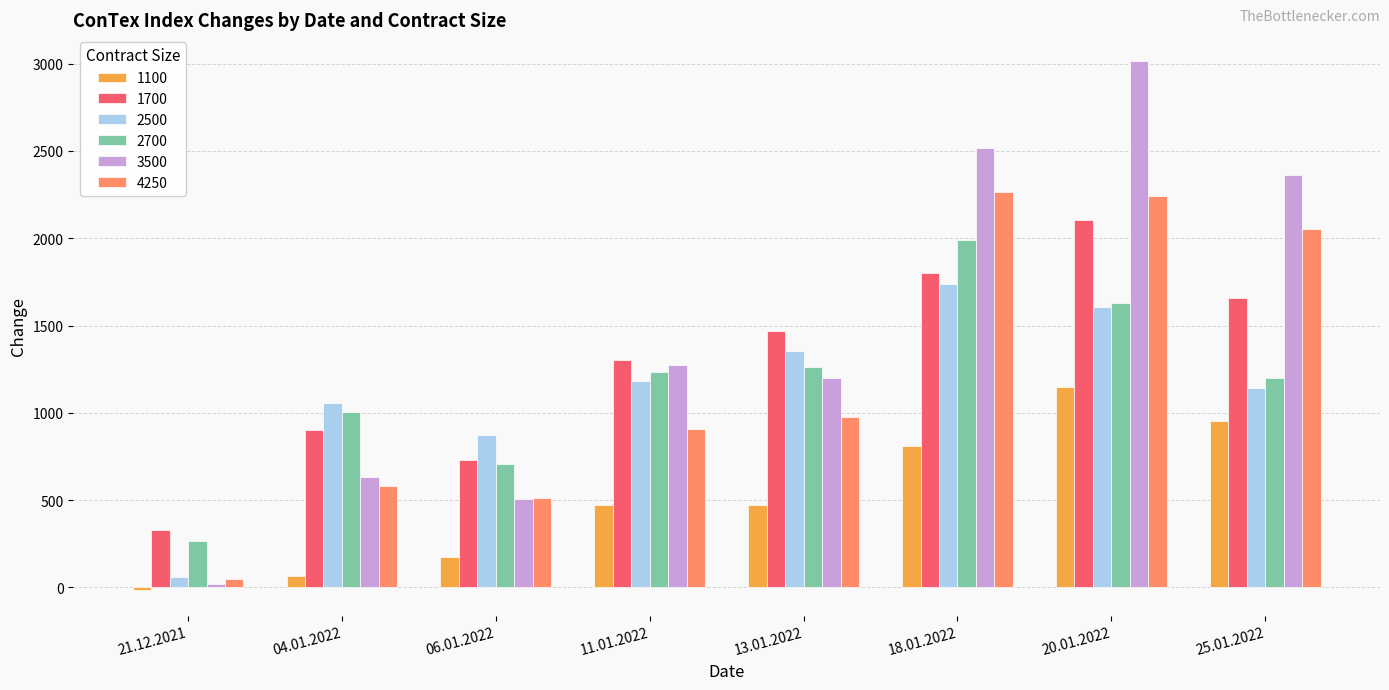

The value of 4250 at 06.01.2022 is 194. True or false?

False